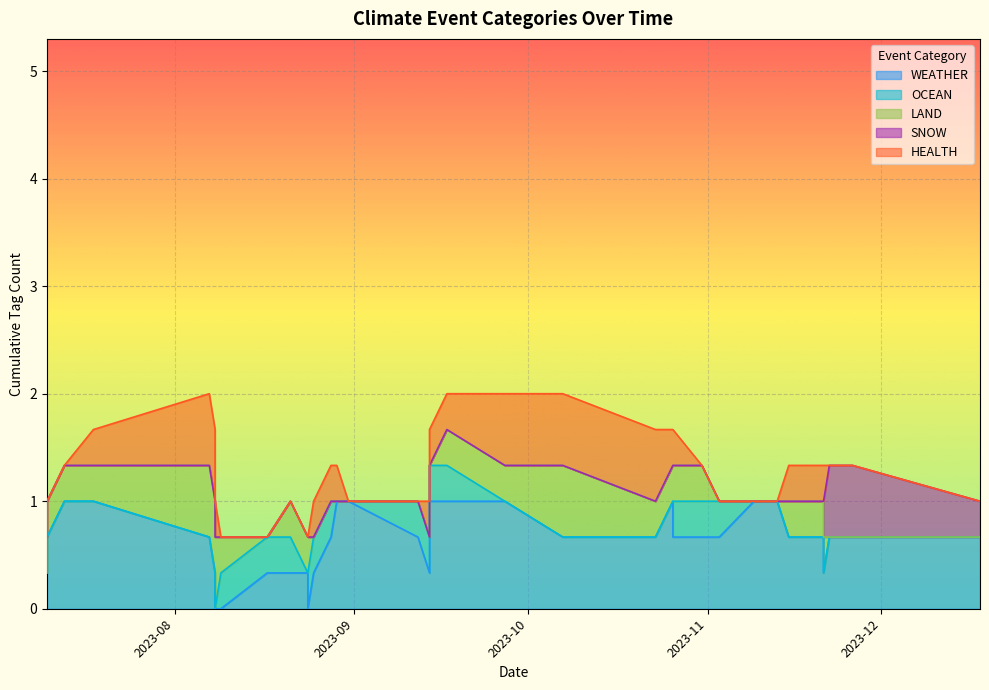

Reading left to right, transcribe all the data shown in this chart.

WEATHER: 1	1	0	0	1	1	1	1	1	0	1	0	0	1	1	1	1	1	0	0	1	0	0	0	0	1	1	1	0	1	1	0	1	1	1	0	1	1
OCEAN: 0	0	0	0	0	0	0	0	0	1	0	1	0	0	0	0	0	0	1	0	0	1	0	0	0	0	0	0	0	0	0	0	1	0	0	0	0	0
LAND: 0	0	0	1	0	0	0	0	0	0	0	0	0	0	0	0	0	0	0	1	0	0	0	1	1	0	1	0	1	0	0	1	0	0	1	0	1	0
SNOW: 0	1	1	0	0	0	0	0	0	0	0	0	0	0	0	0	0	0	0	0	0	0	0	0	0	0	0	0	0	0	0	0	0	0	0	0	0	0
HEALTH: 0	0	0	1	0	0	0	0	0	0	1	0	1	0	0	0	0	1	0	0	0	0	0	1	0	1	0	0	0	0	1	1	0	1	0	0	0	0